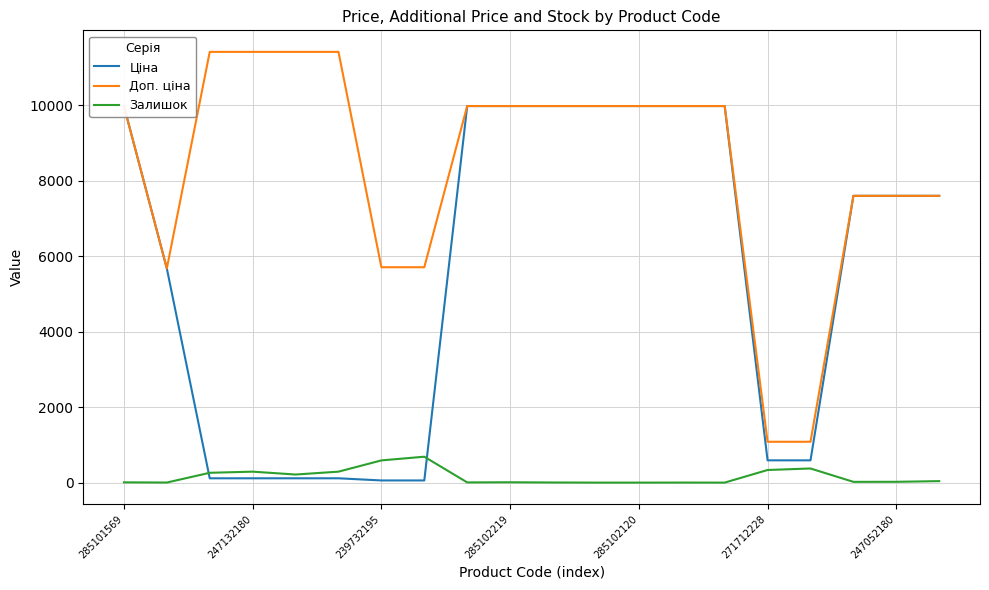

List the series in order of their peak value, lowest first.

Залишок, Ціна, Доп. ціна